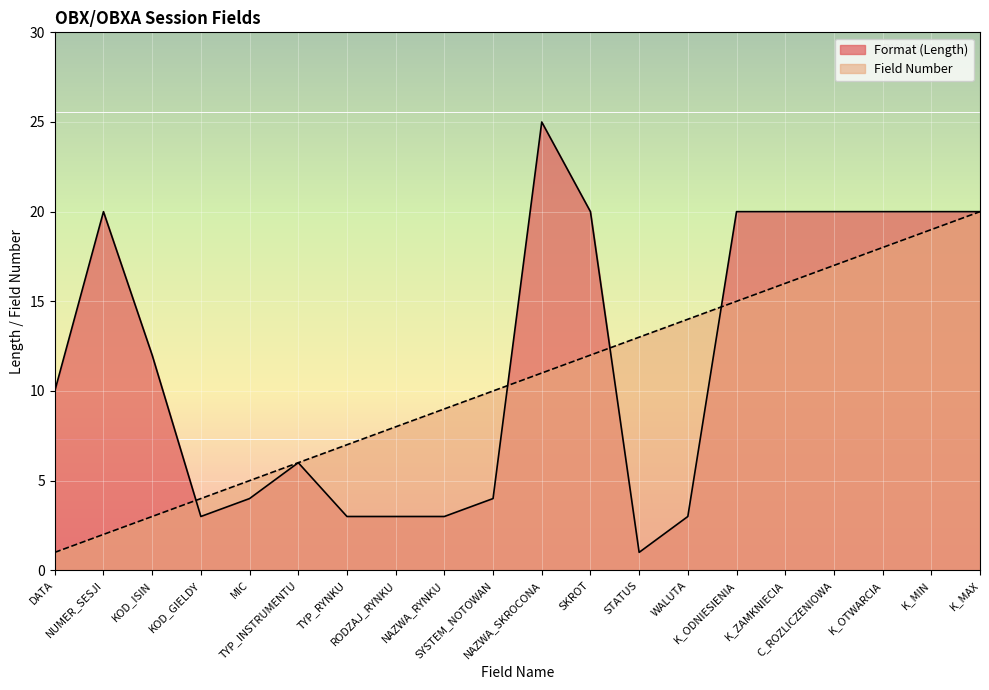

Which series ends up on top after the final intersection of Format (Length) and Field Number?

Format (Length)